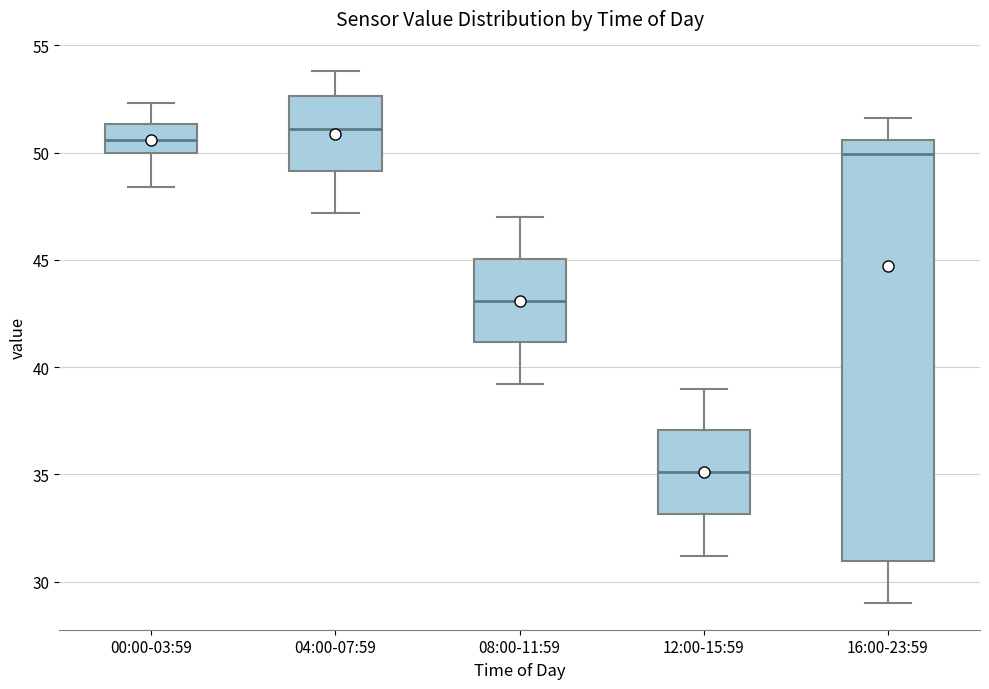

Comparing the boxes themselves (not the whiskers), which one is the tallest?

16:00-23:59